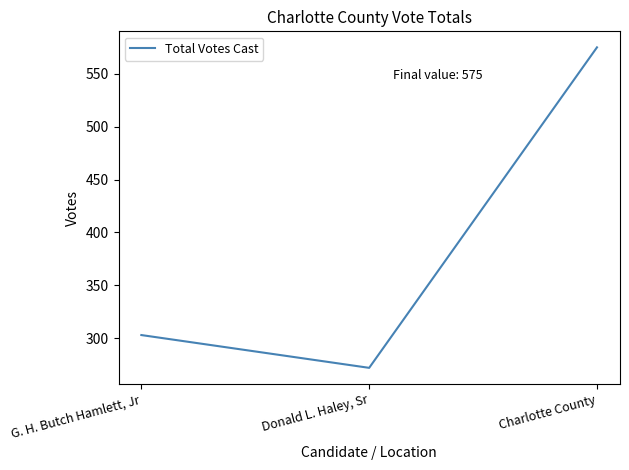

List the labels in order of value, largest first.

Charlotte County, G. H. Butch Hamlett, Jr, Donald L. Haley, Sr